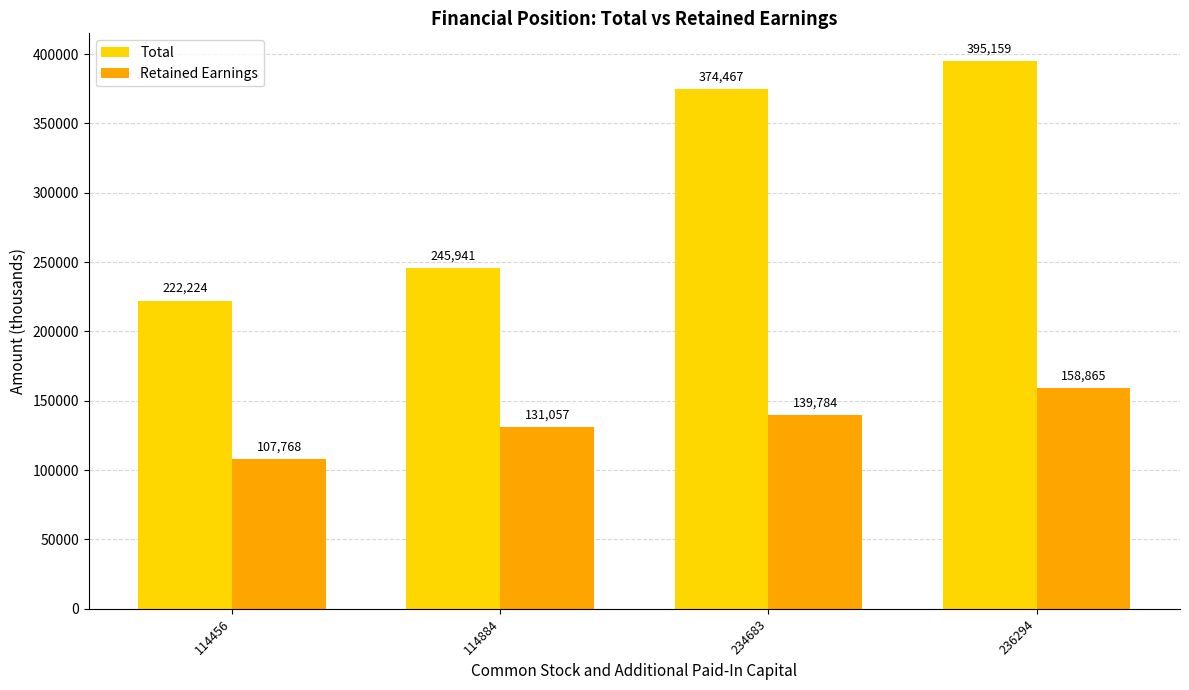

Where is Total nearest to the value 308691?

114884